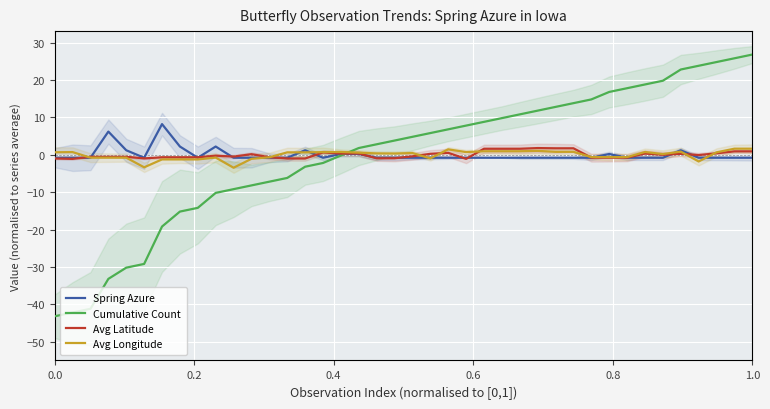

True or false: Cumulative Count and Avg Longitude cross at least once.

True